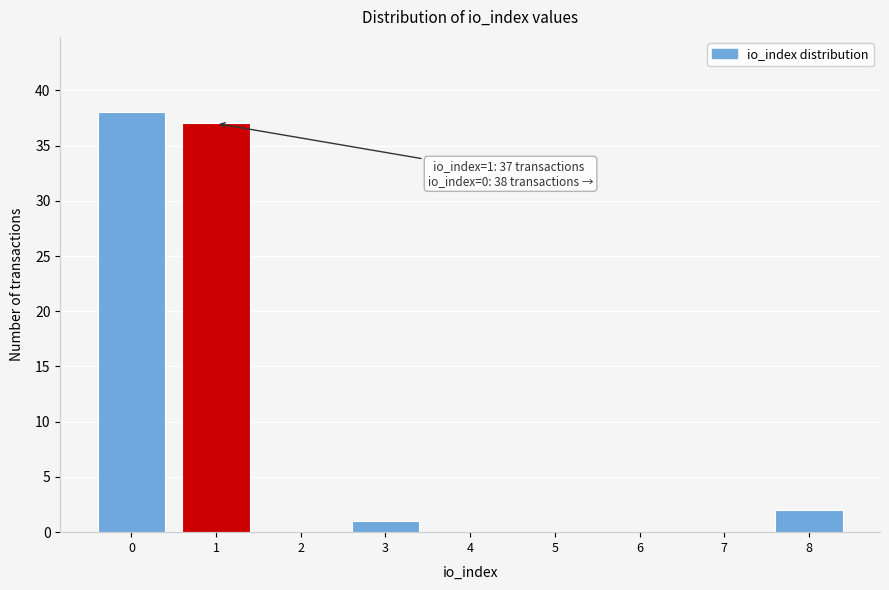

Reading left to right, transcribe all the data shown in this chart.

0=38	1=37	2=0	3=1	4=0	5=0	6=0	7=0	8=2